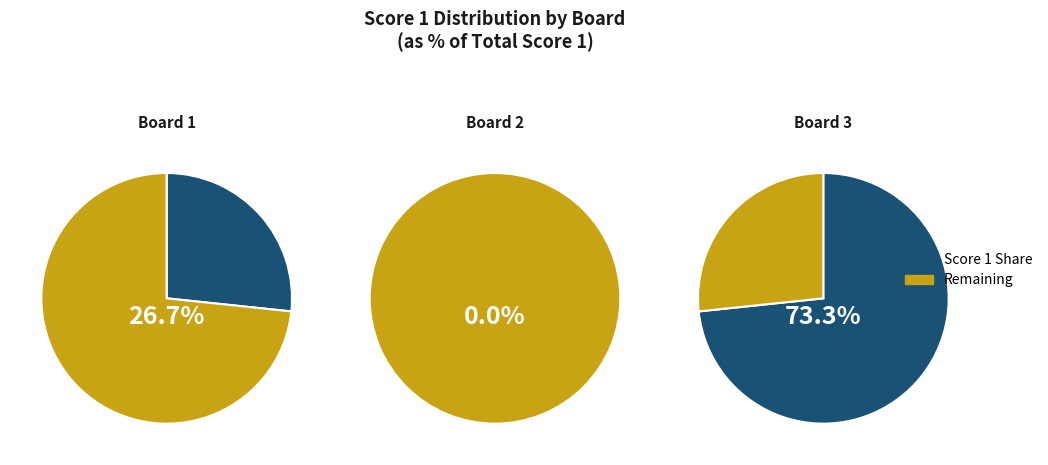

To the nearest percent, what portion does 3 represent?

73%